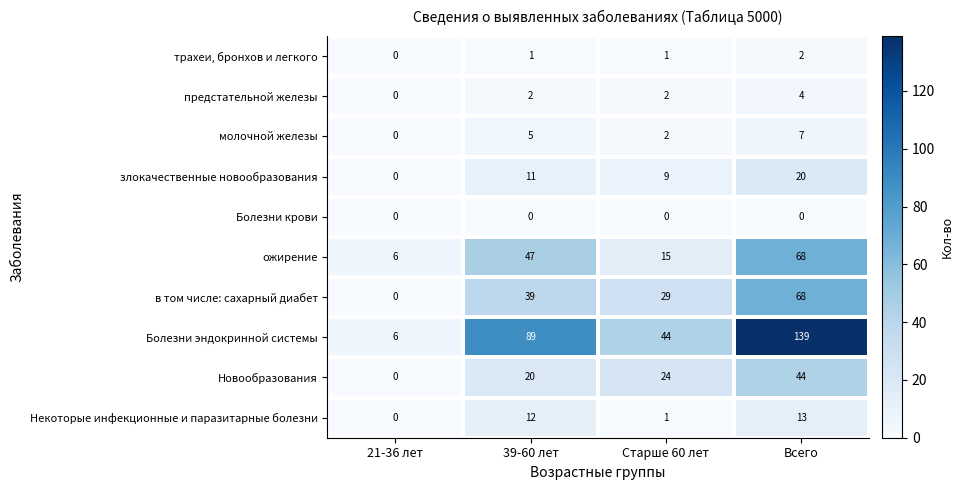

At which category is the sum across all series the highest?

Всего